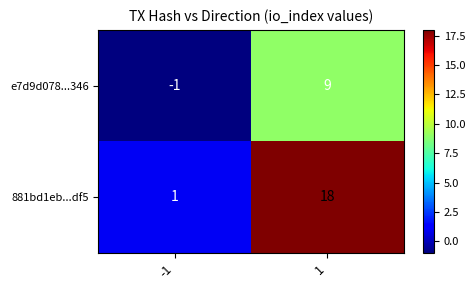

Rank the series by their maximum value, from lowest to highest.

e7d9d078...346, 881bd1eb...df5